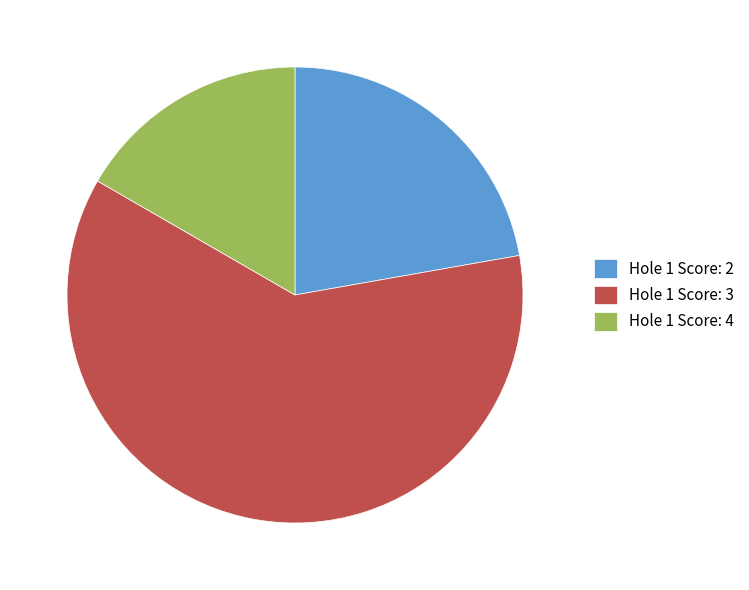

Count the number of slices in the pie.

3